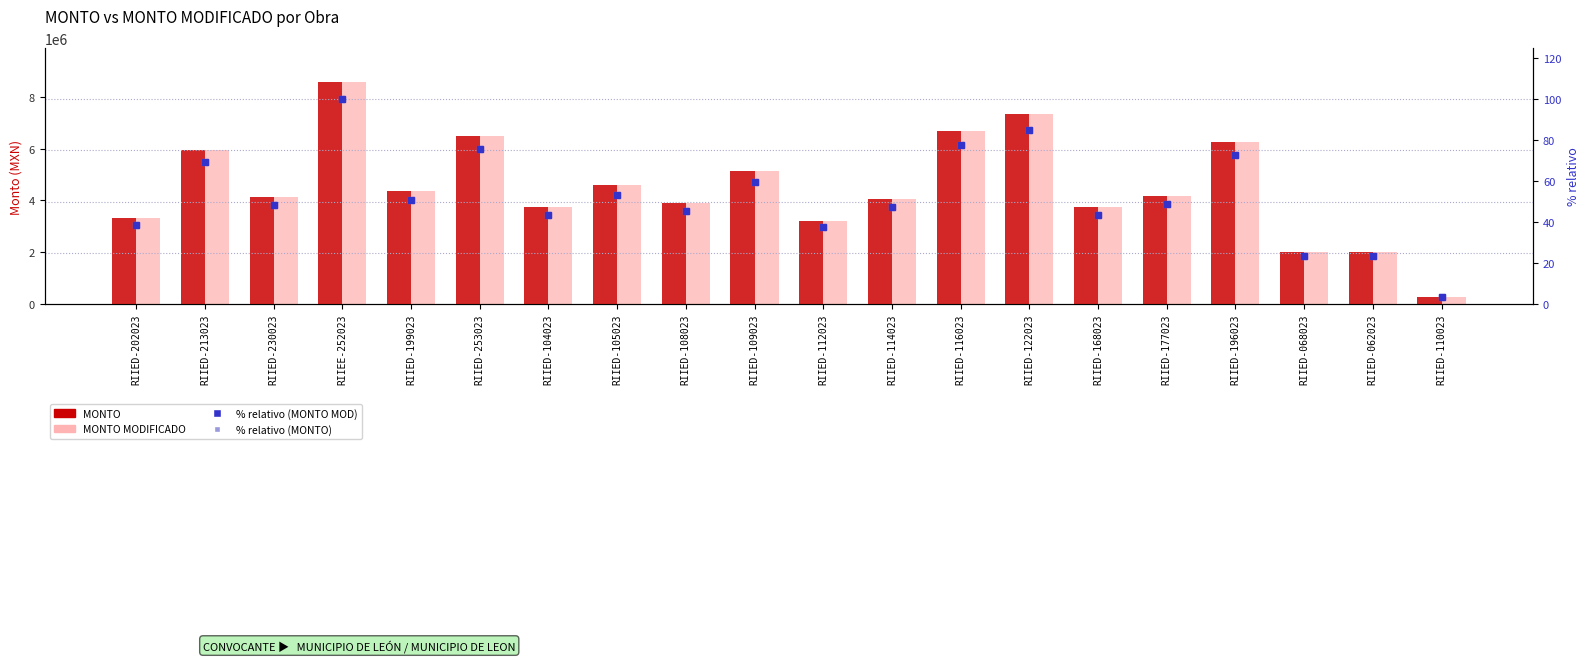

Between RIIED-116023 and RIIED-068023, which series saw the biggest shift?

MONTO